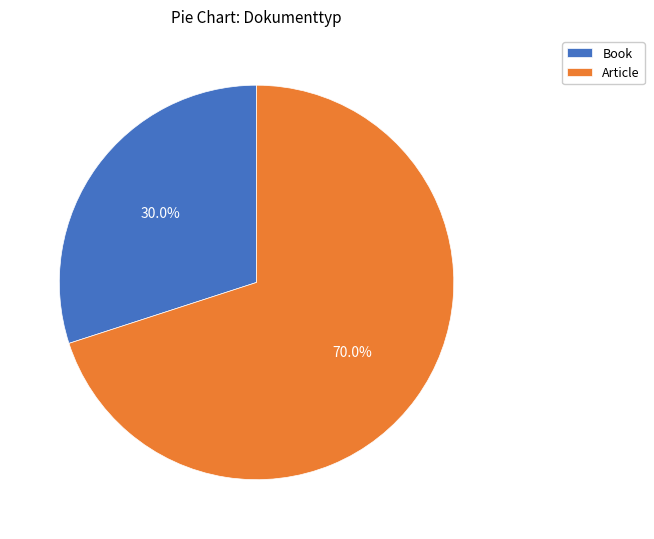

Do Book and Article together represent more than half of the pie?

Yes